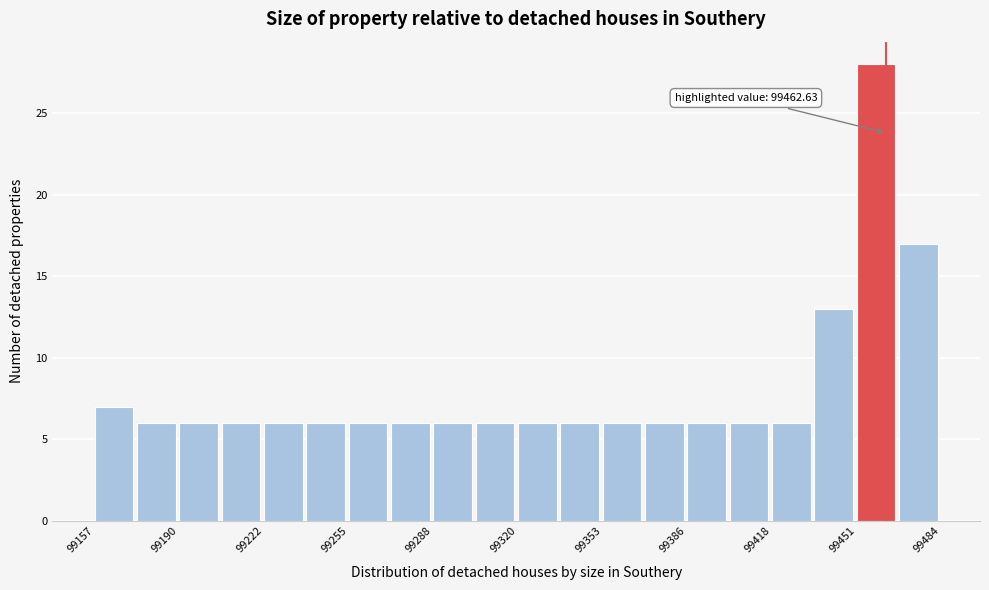

Around what value on the x-axis is the tallest bar? Give the approximate position of its centre, as read against the axis.

99460